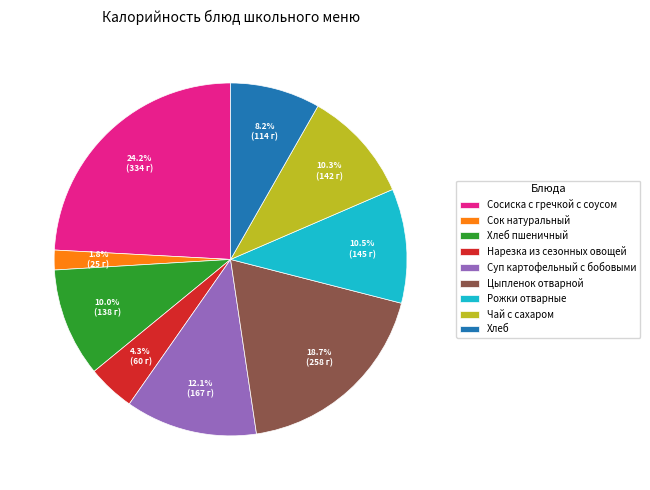

The Хлеб slice represents 15% of the pie. True or false?

False